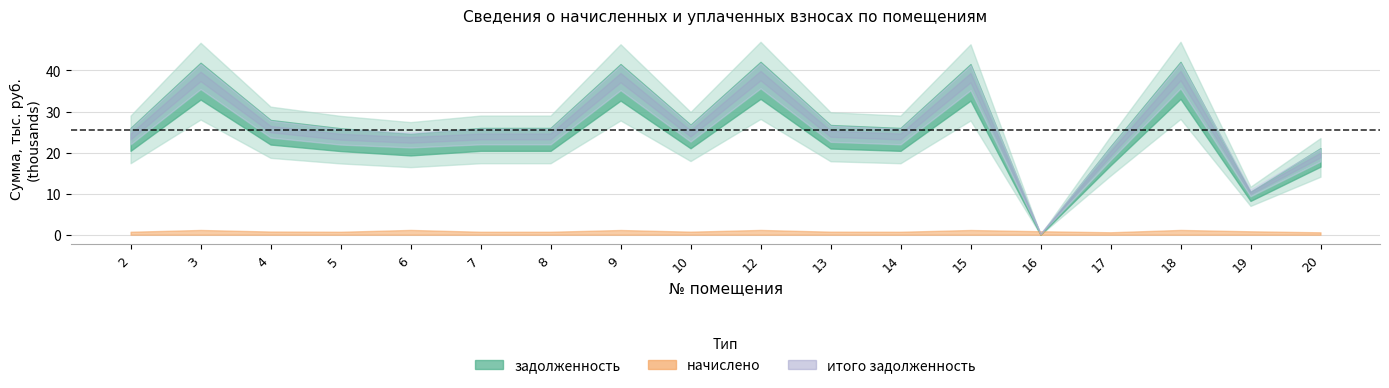

In итого задолженность, how many points are lower than both neighbors (excluding endpoints)?

5